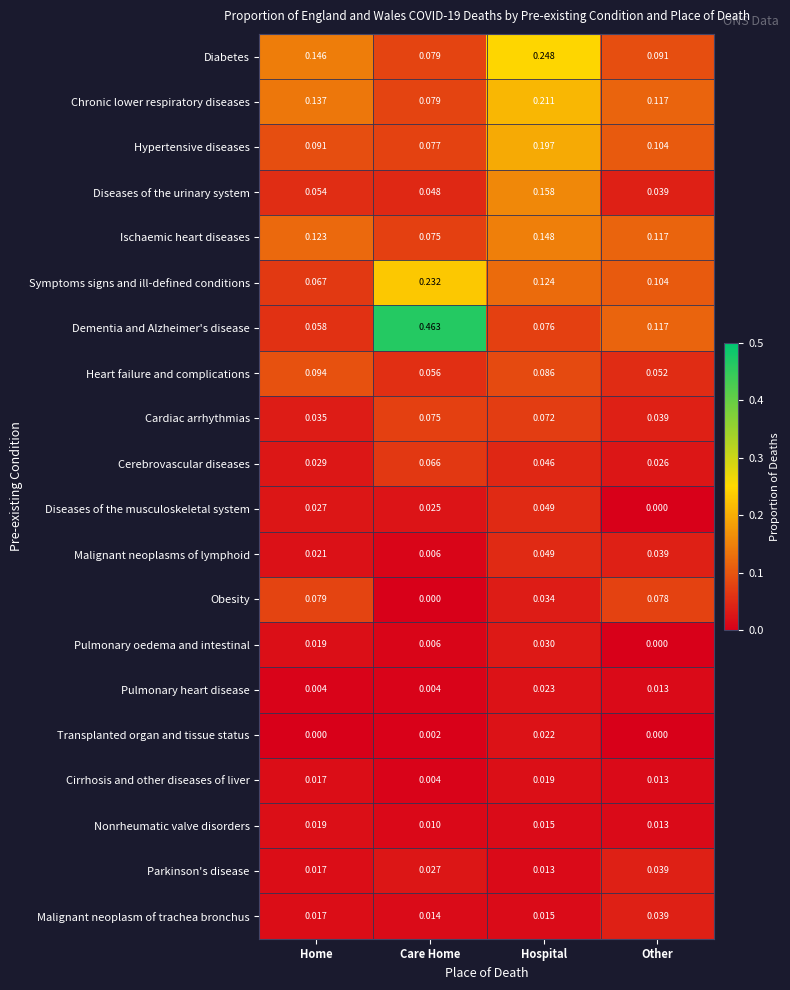

Is the value of Cirrhosis and other diseases of liver at Home greater than the value of Pulmonary heart disease at Hospital?

No